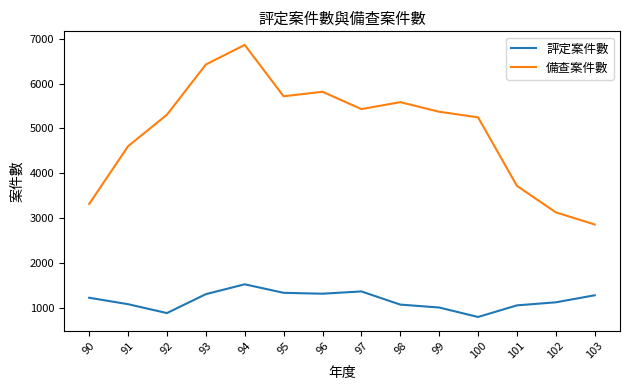

True or false: 評定案件數 and 備查案件數 intersect in this chart.

False